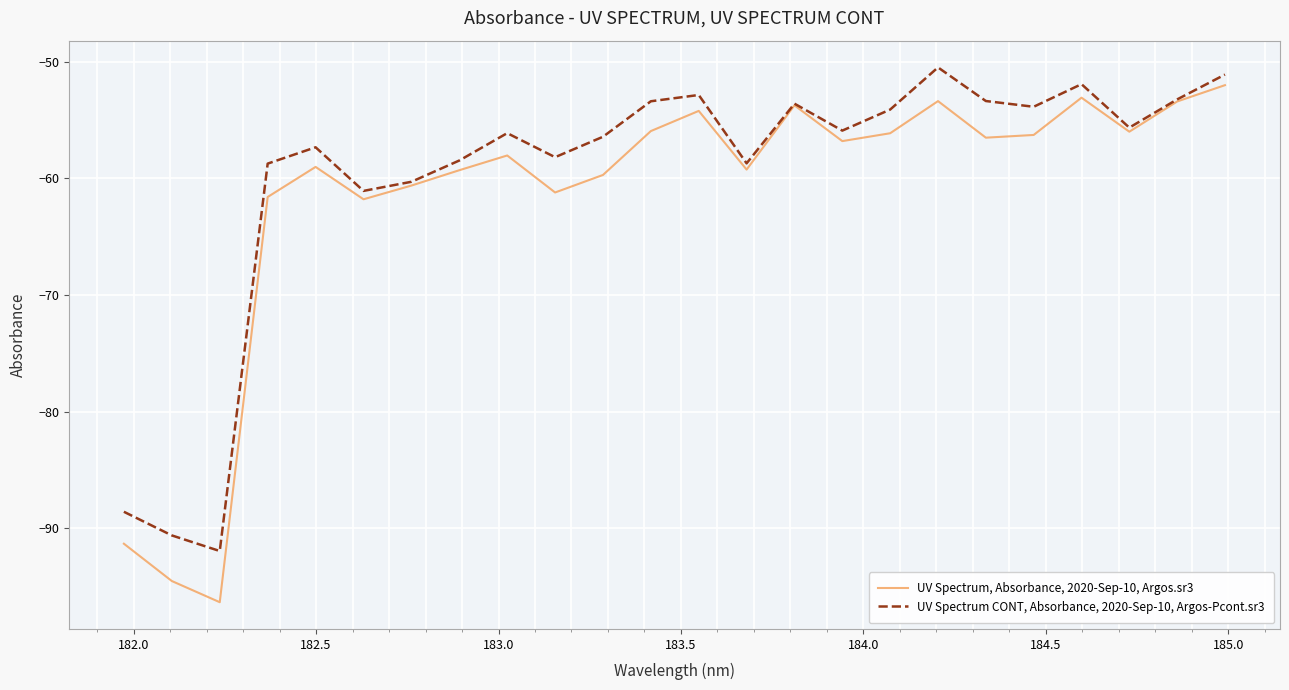

What are all the series names shown in the legend?

UV Spectrum, Absorbance, 2020-Sep-10, Argos.sr3, UV Spectrum CONT, Absorbance, 2020-Sep-10, Argos-Pcont.sr3